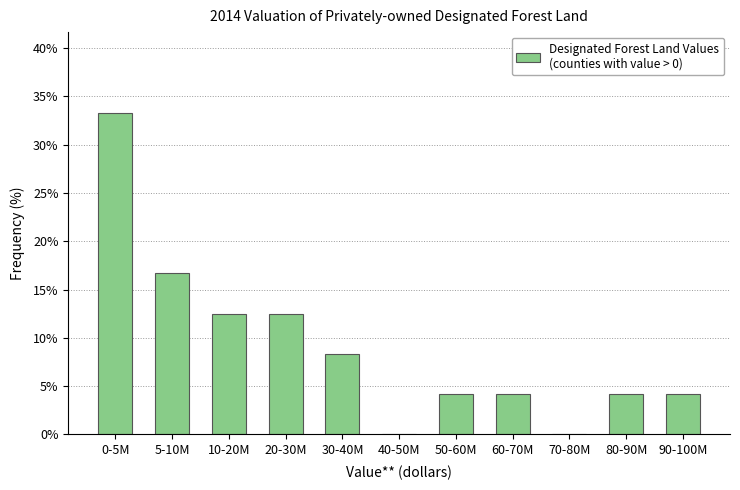

Reading left to right, what are all the values shown in this chart?

0-5M=33.3	5-10M=16.7	10-20M=12.5	20-30M=12.5	30-40M=8.3	40-50M=0.0	50-60M=4.2	60-70M=4.2	70-80M=0.0	80-90M=4.2	90-100M=4.2